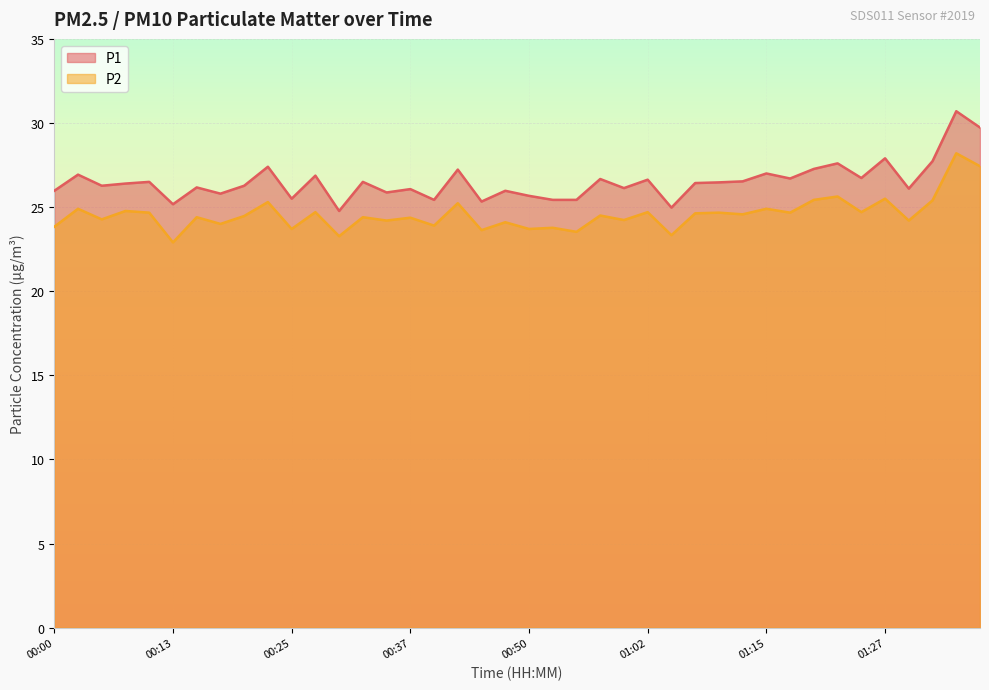

What is the label of the 13th point from the right?

01:07